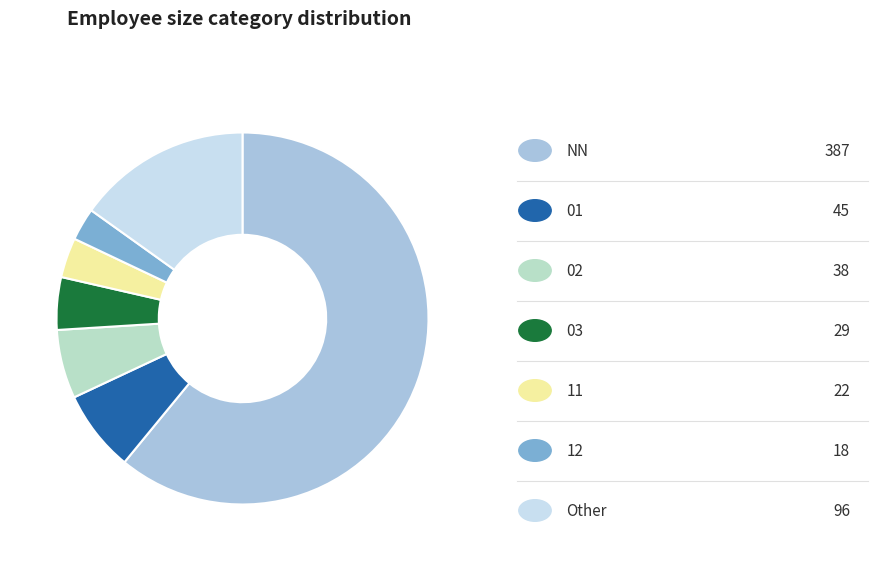

Is there any slice that represents more than half of the pie?

Yes